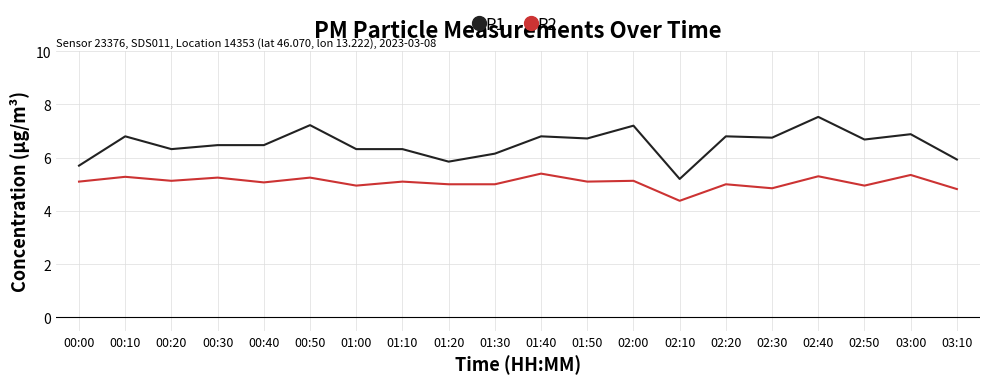

Where is the first local minimum for P2?

00:20